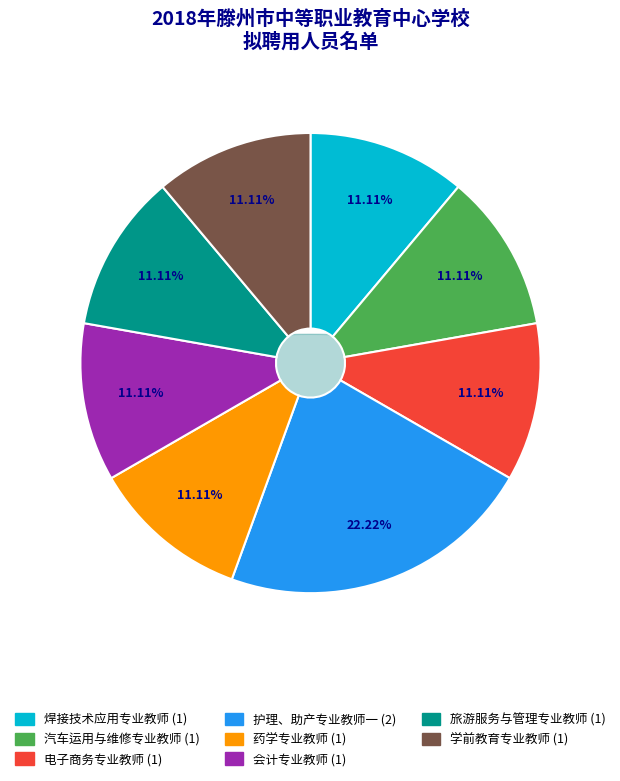

Rank the categories by value from lowest to highest.

焊接技术应用专业教师, 汽车运用与维修专业教师, 电子商务专业教师, 药学专业教师, 会计专业教师, 旅游服务与管理专业教师, 学前教育专业教师, 护理、助产专业教师一